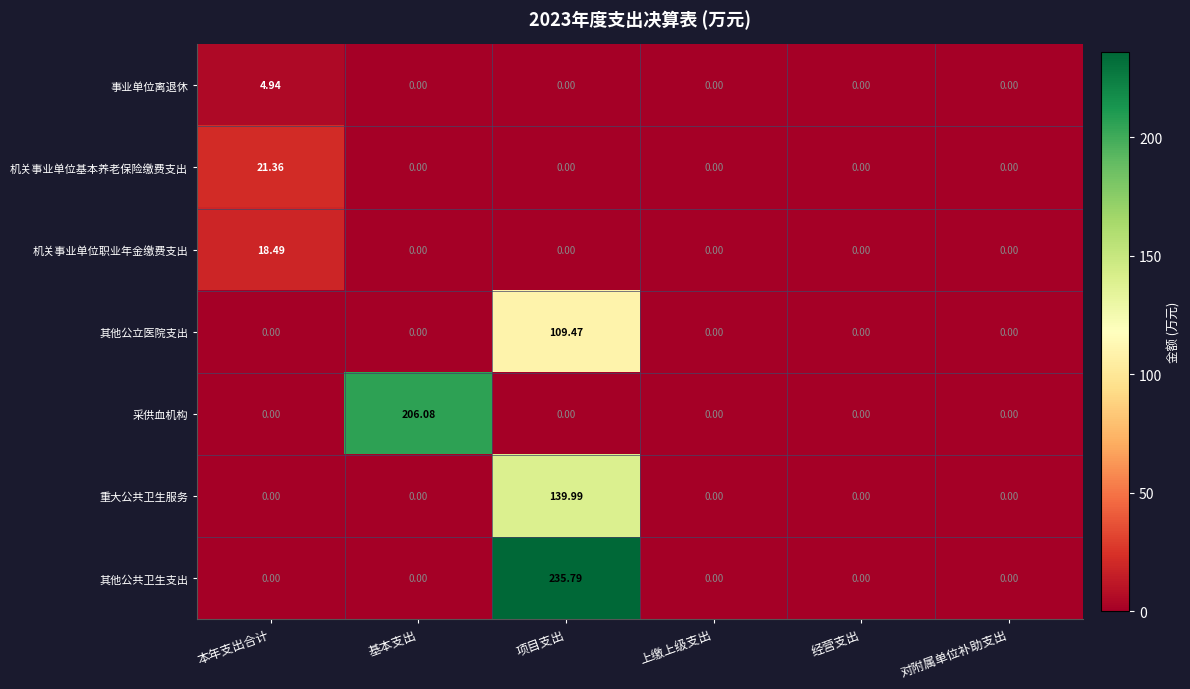

Which series has the widest spread of values?

其他公共卫生支出